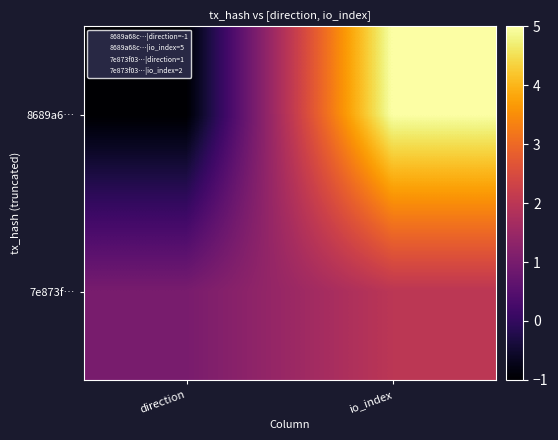

Count the number of data series in this chart.

2